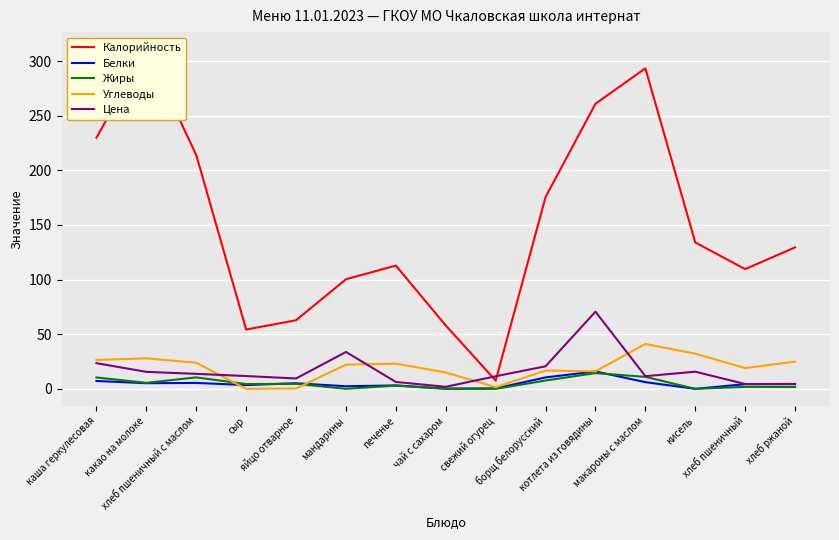

True or false: Калорийность has a value of 7.5 at свежий огурец.

True